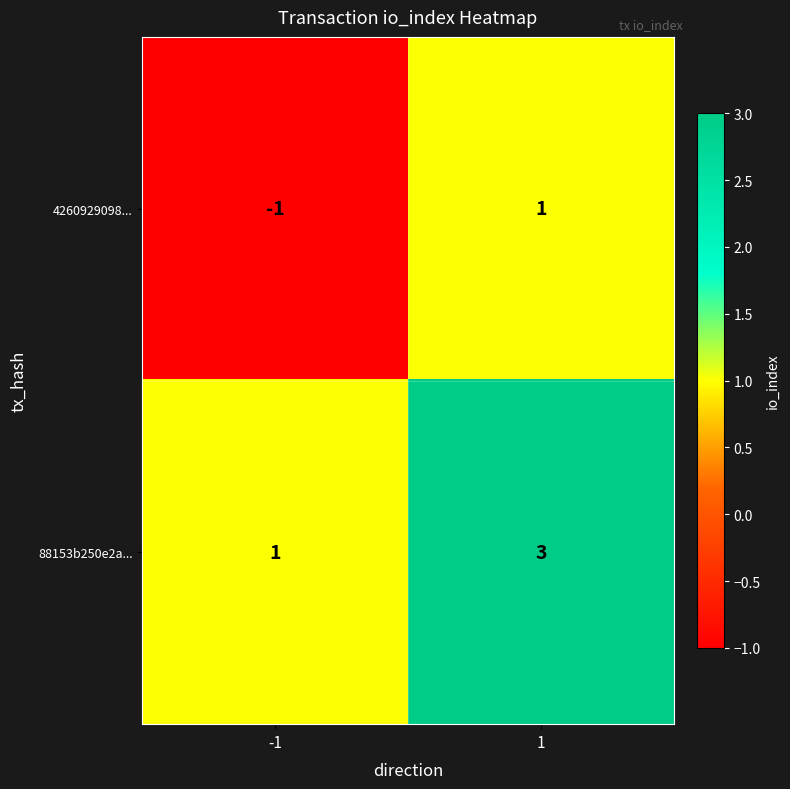

What is the sum of all 88153b250e2a... values?

4